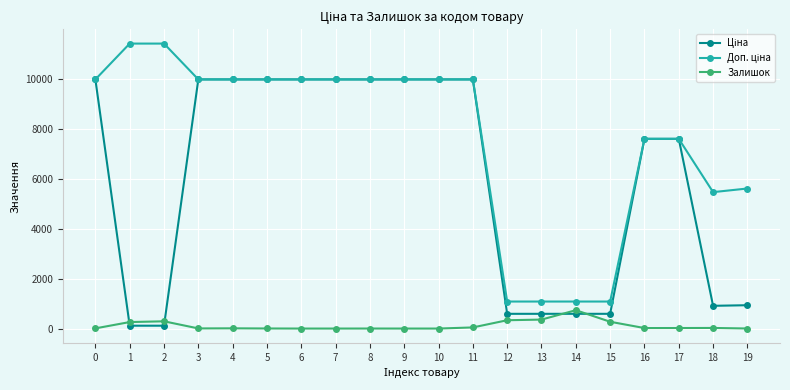

In Ціна, how many points are lower than both neighbors (excluding endpoints)?

1